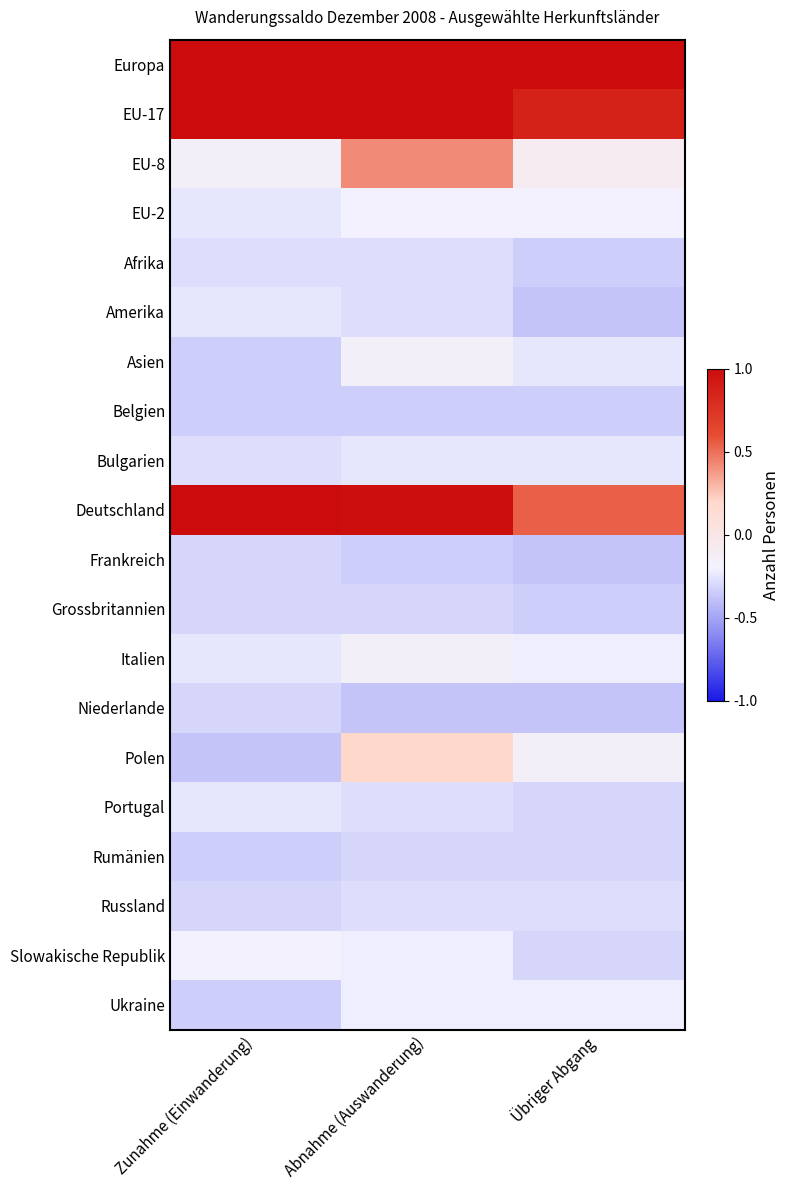

What is the total value across all series at Zunahme (Einwanderung)?

-1.9